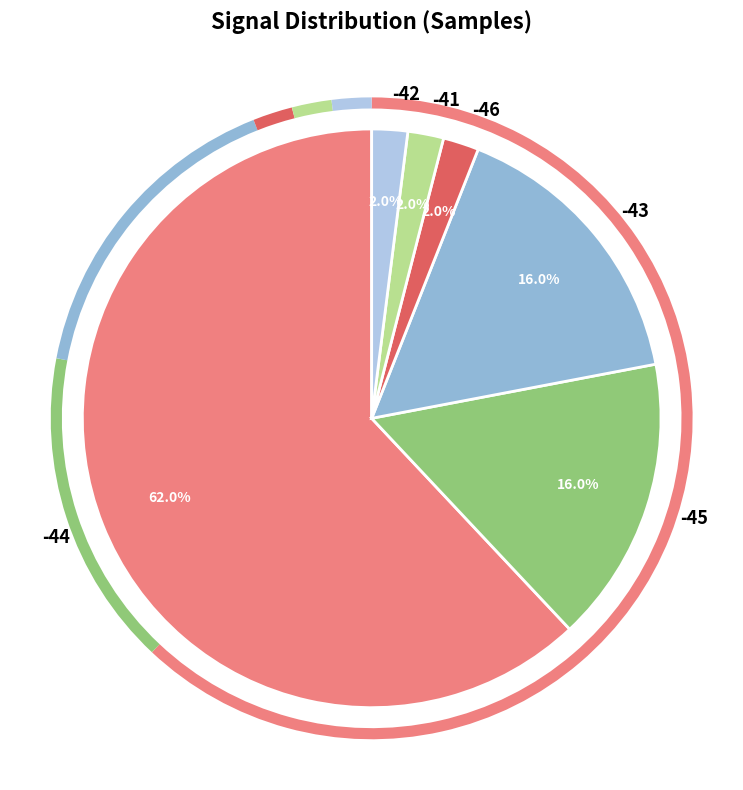

What is the total percentage of -45 and -41?

18.0%